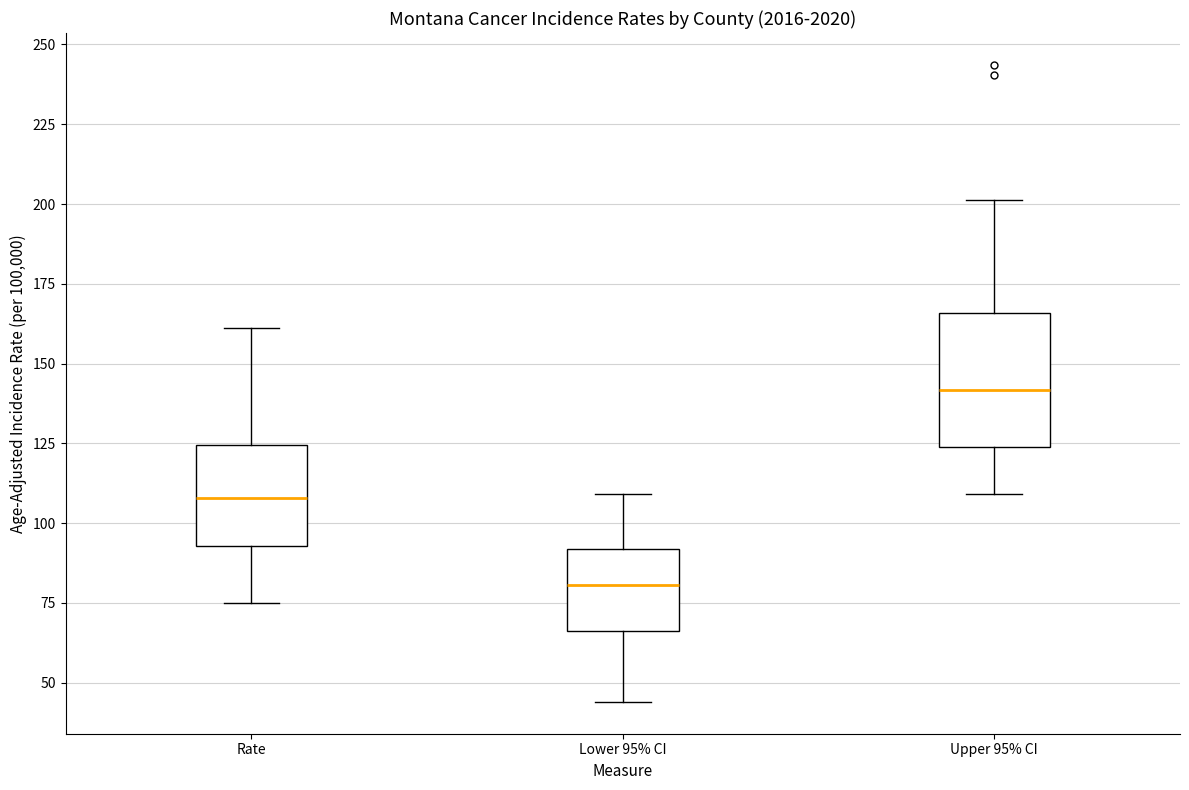

Comparing the boxes themselves (not the whiskers), which one is the tallest?

Upper 95% CI